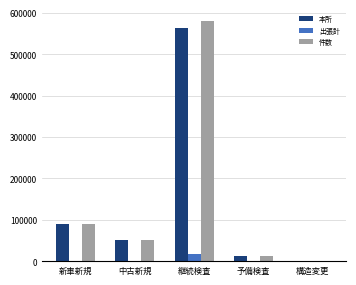

Where is 本所 nearest to the value 282578?

新車新規